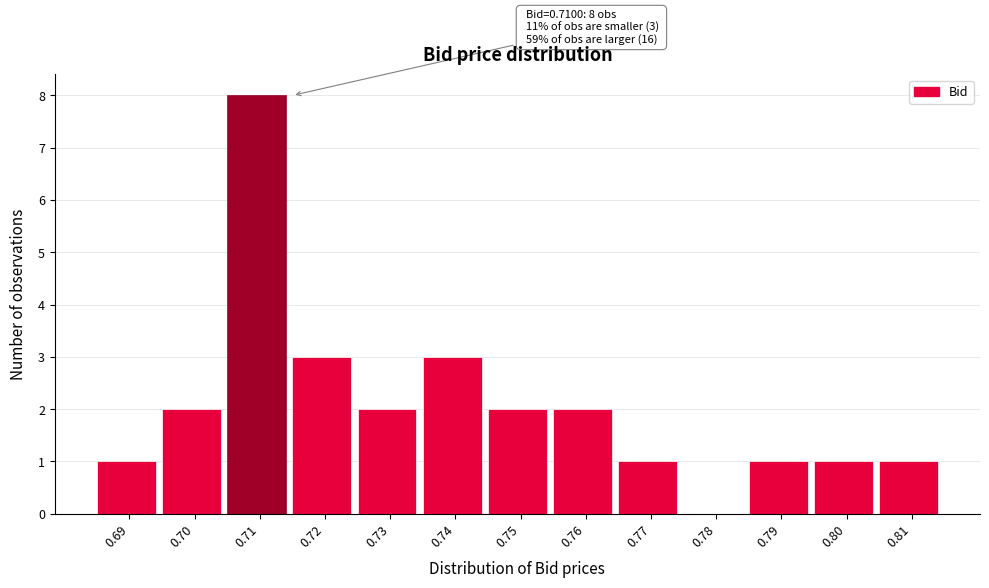

Which range on the x-axis has the tallest bar?

0.705 to 0.715